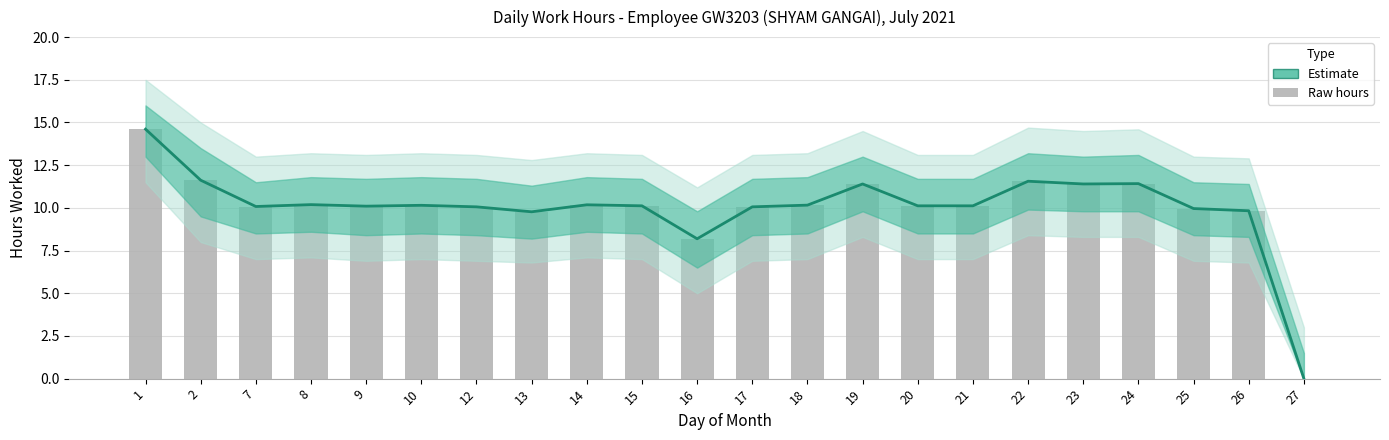

What is the difference between the maximum and second lowest values?

6.4